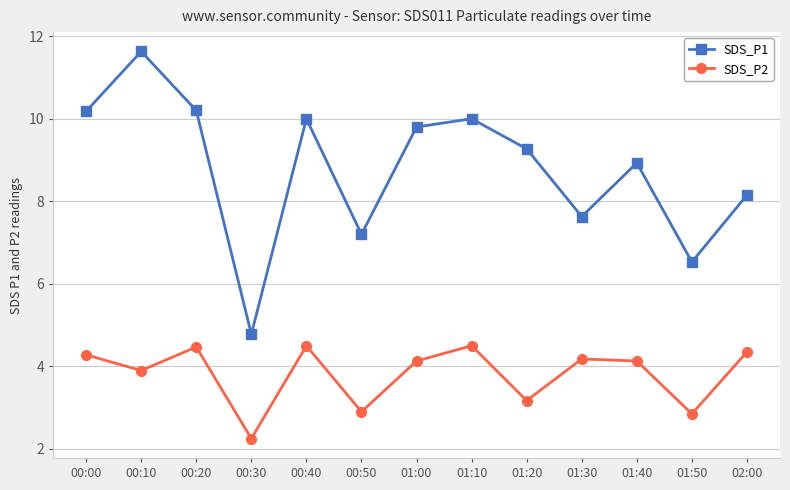

What are all the series names shown in the legend?

SDS_P1, SDS_P2